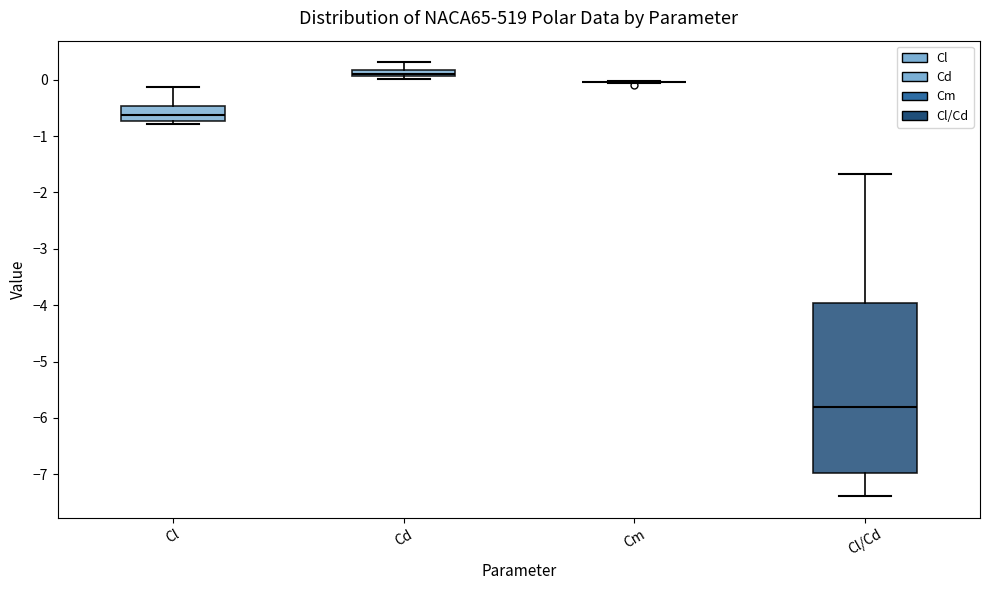

Where is the lower edge of the box for Cd on the y-axis? The values are not printed on the chart, so give them approximately, as read against the axis.

0.1